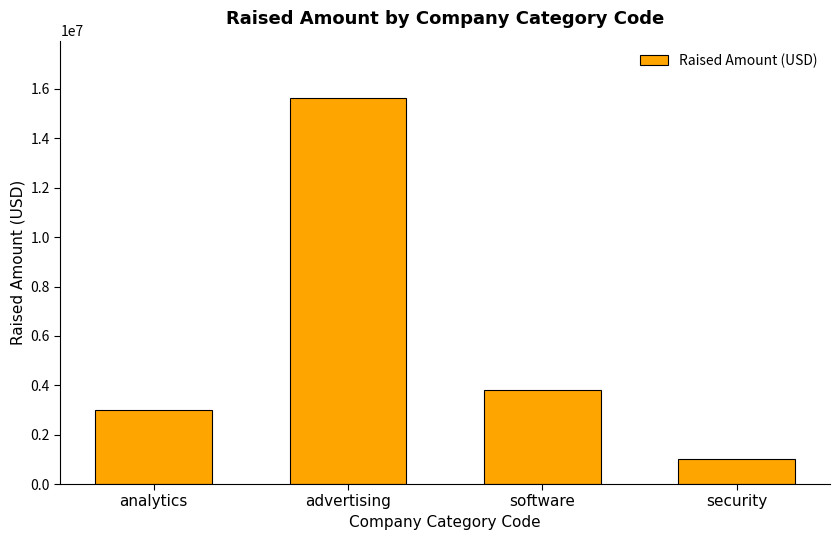

Reading left to right, extract all data points from this chart.

analytics=3000000	advertising=15615000	software=3800000	security=1000000